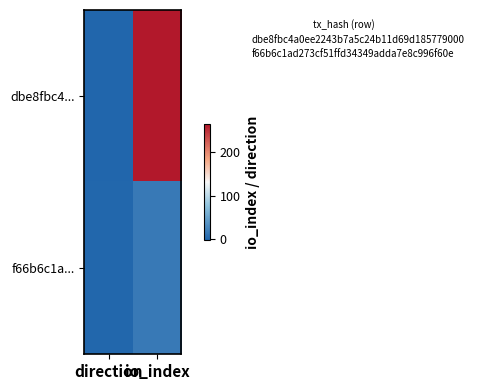

What is the total value across all series at io_index?

280